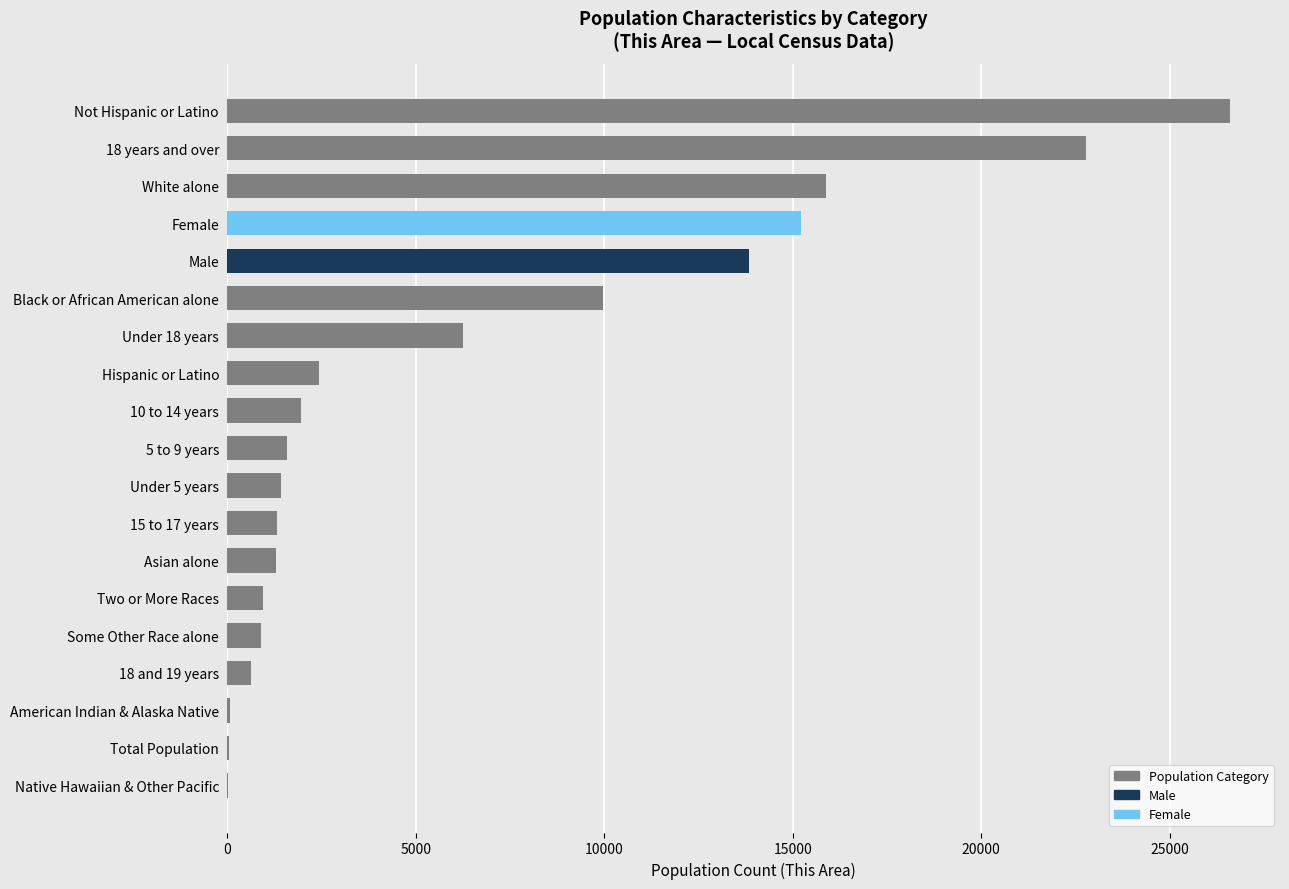

What is the average value?

6479